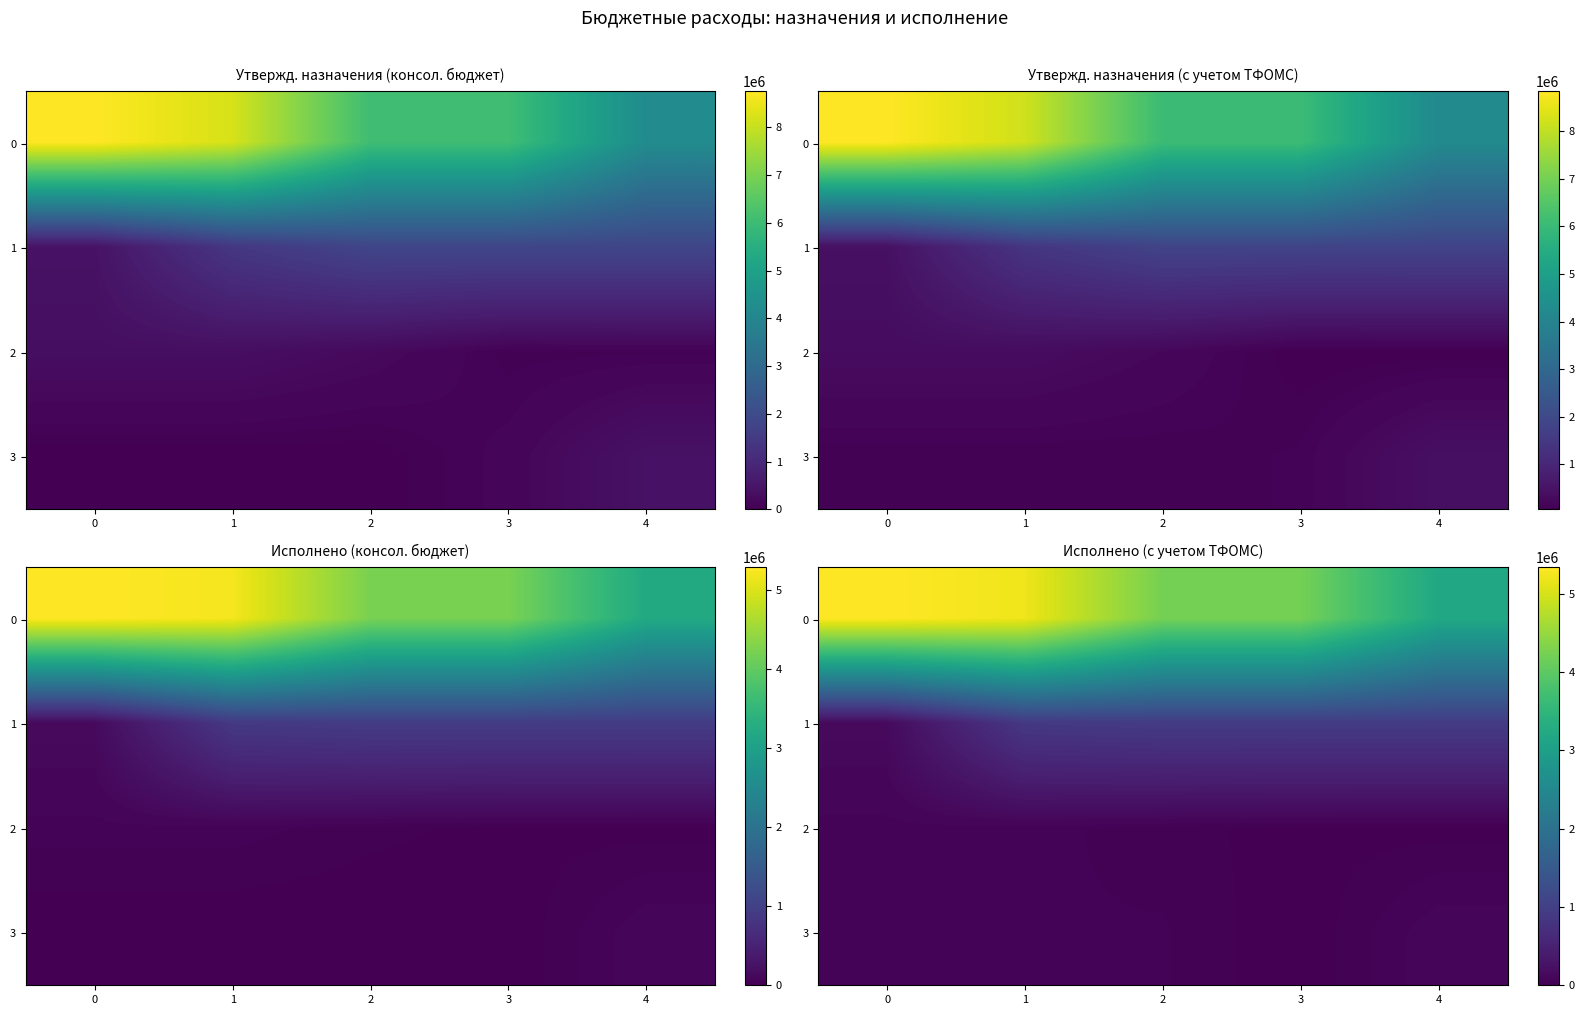

The value of 2 at 1 is 52131.6. True or false?

True